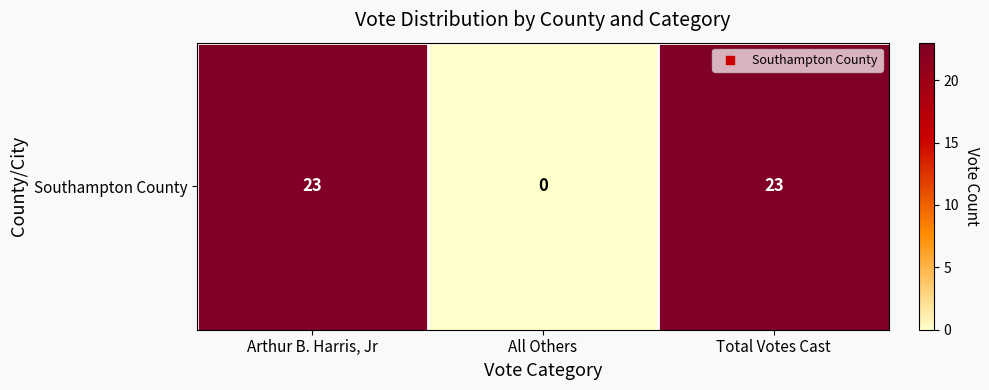

The value at All Others is -11. True or false?

False